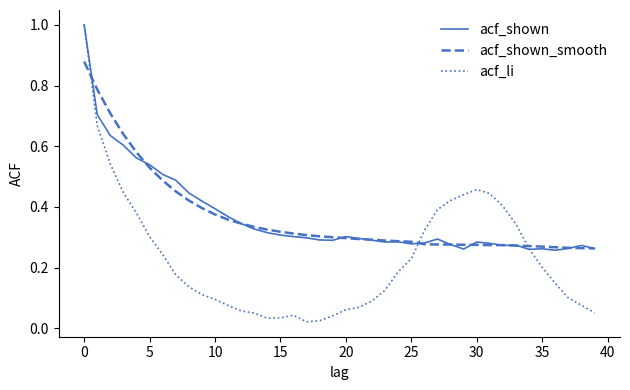

Which series has the widest spread of values?

acf_li